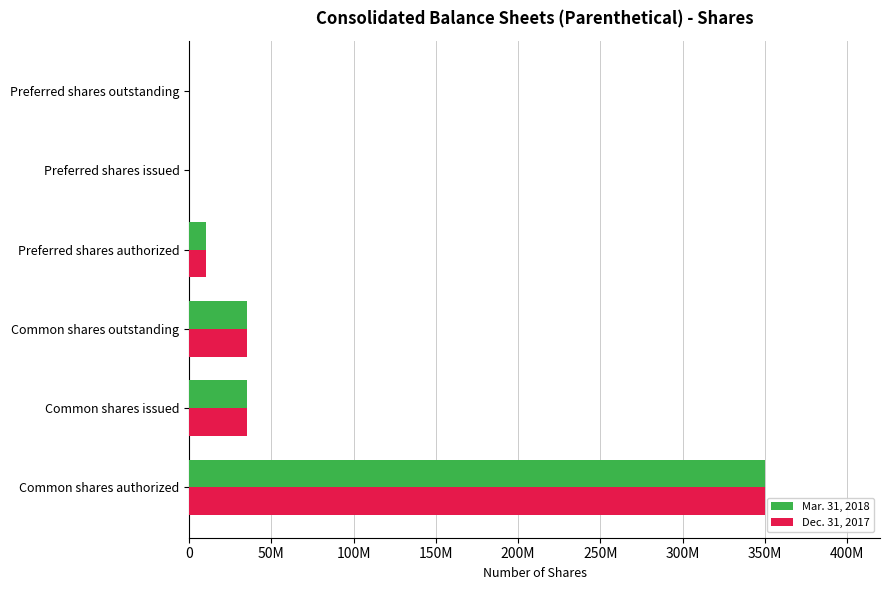

What are all the series names shown in the legend?

Mar. 31, 2018, Dec. 31, 2017